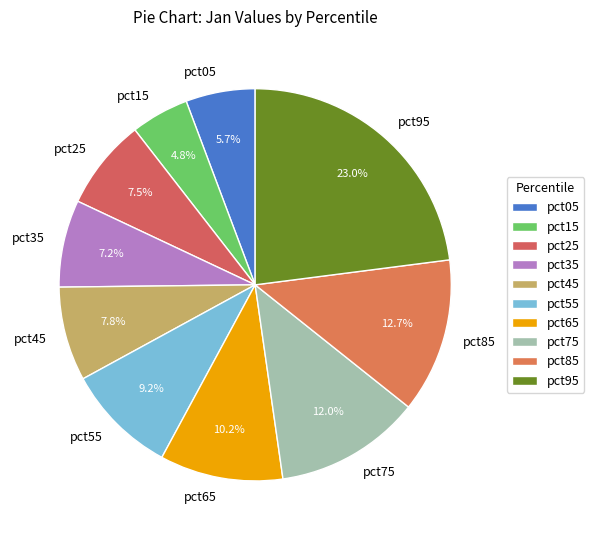

The pct85 slice represents 13% of the pie. True or false?

True